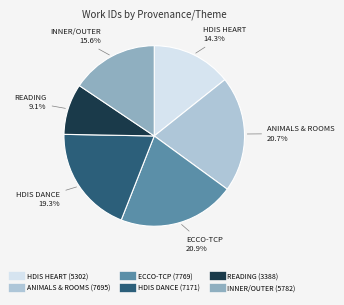

Does any single category account for the majority?

No